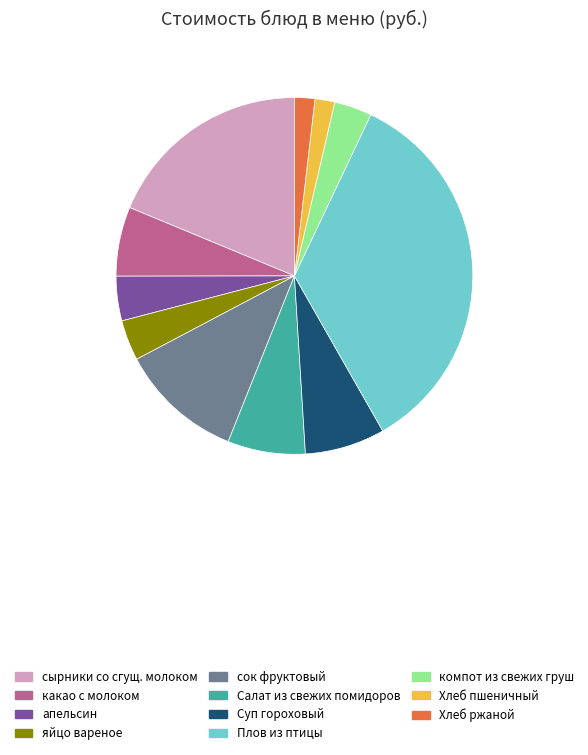

Between сырники со сгущ. молоком and компот из свежих груш, which is larger?

сырники со сгущ. молоком